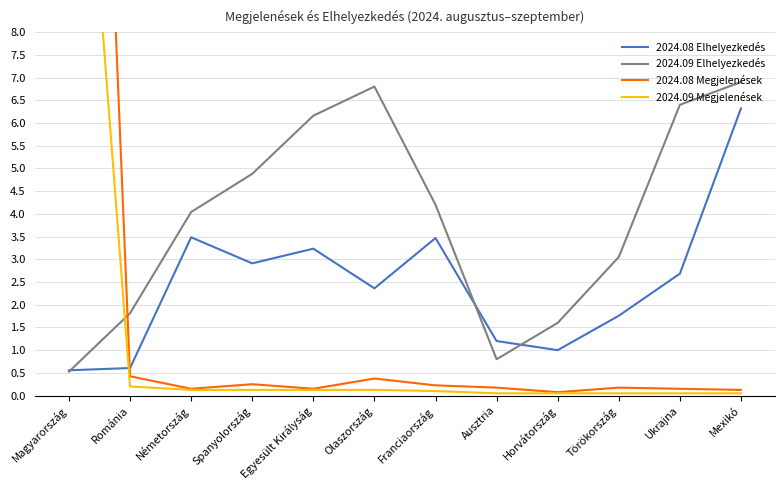

Rank the series at Spanyolország from lowest to highest value.

2024.09 Megjelenések, 2024.08 Megjelenések, 2024.08 Elhelyezkedés, 2024.09 Elhelyezkedés